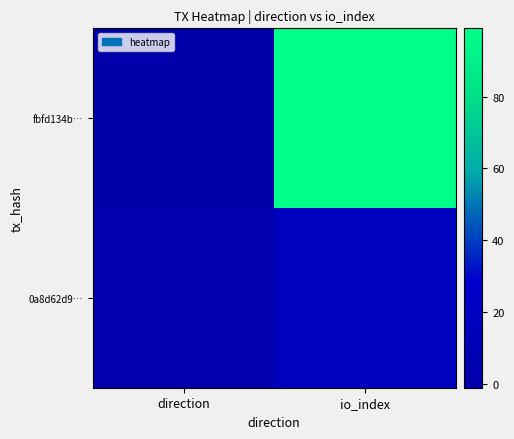

How many data points does each series have?

2